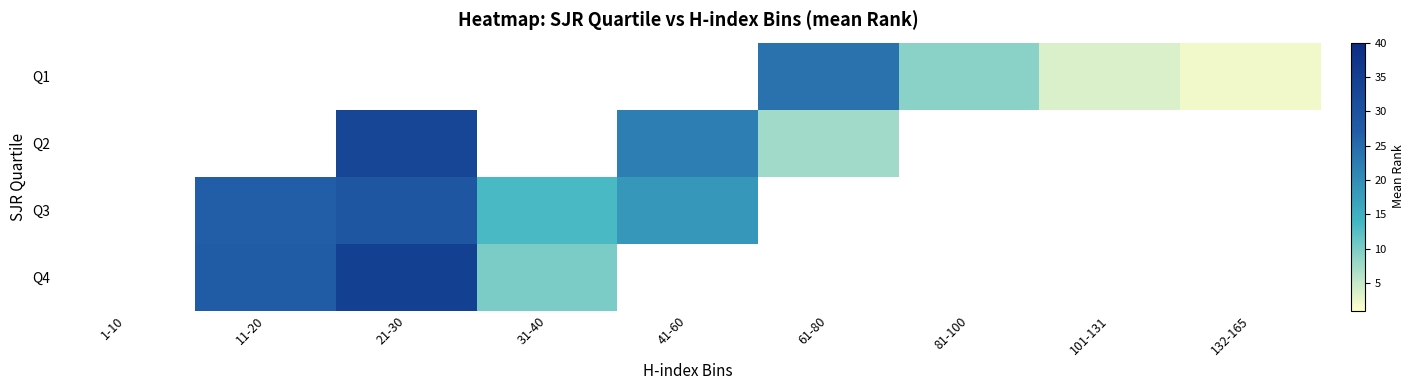

Between 11-20 and 31-40, which series saw the biggest shift?

Q4